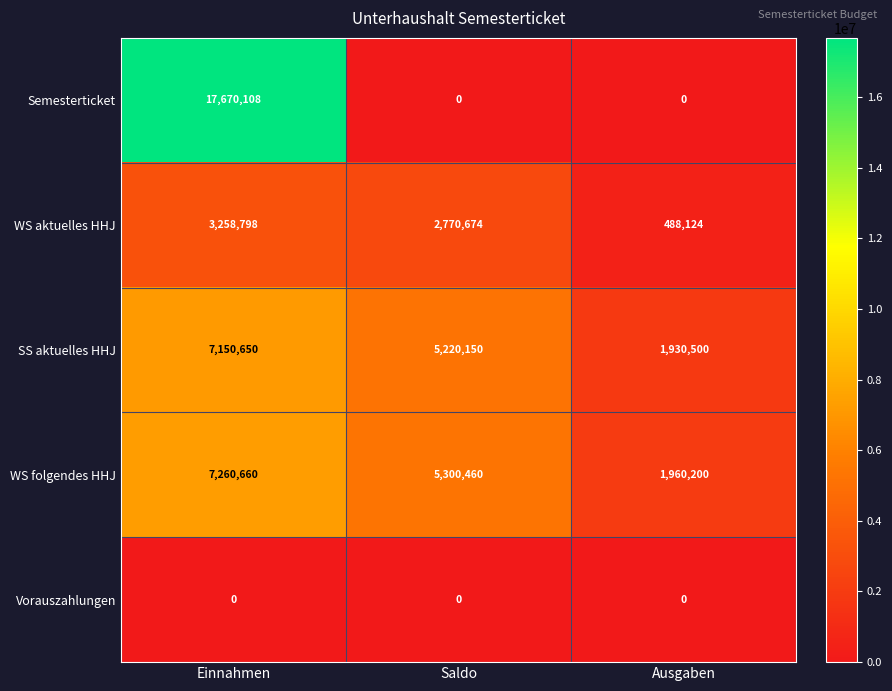

What is the sum of all WS aktuelles HHJ values?

6517596